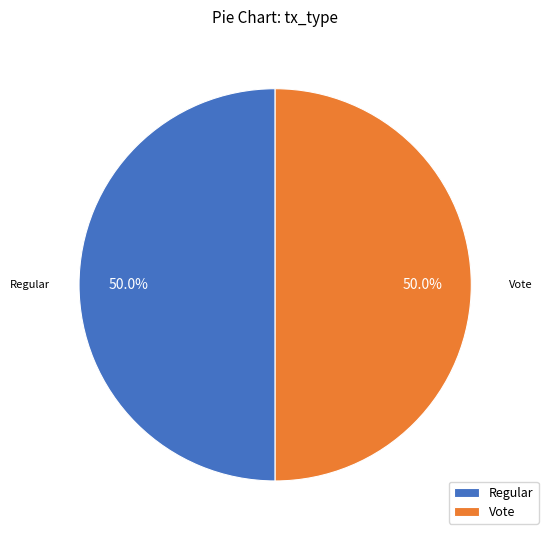

True or false: Regular accounts for 56% of the total.

False